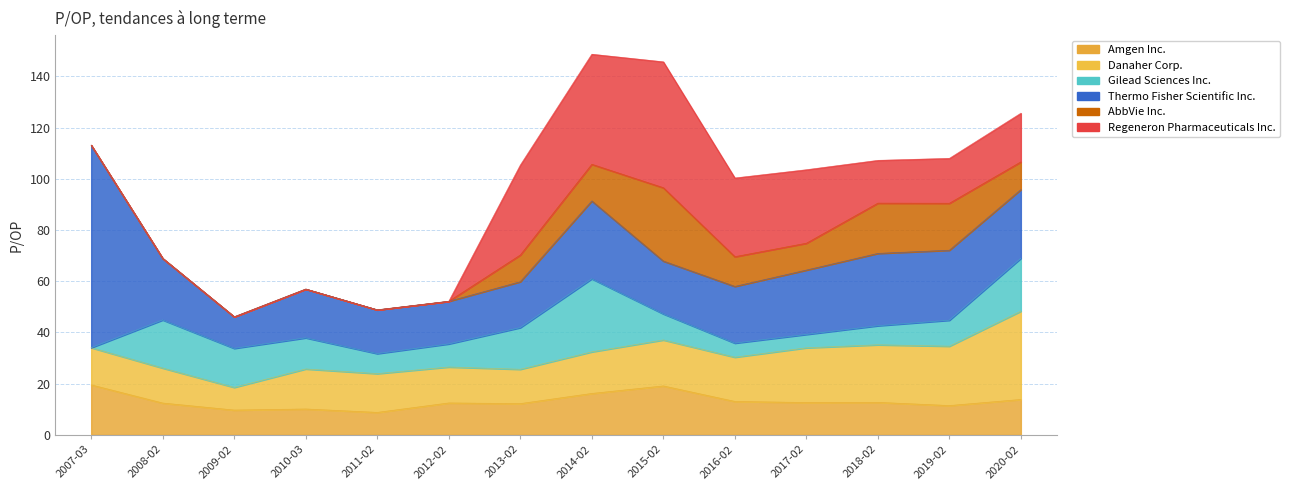

At which category is the sum across all series the highest?

2014-02-25